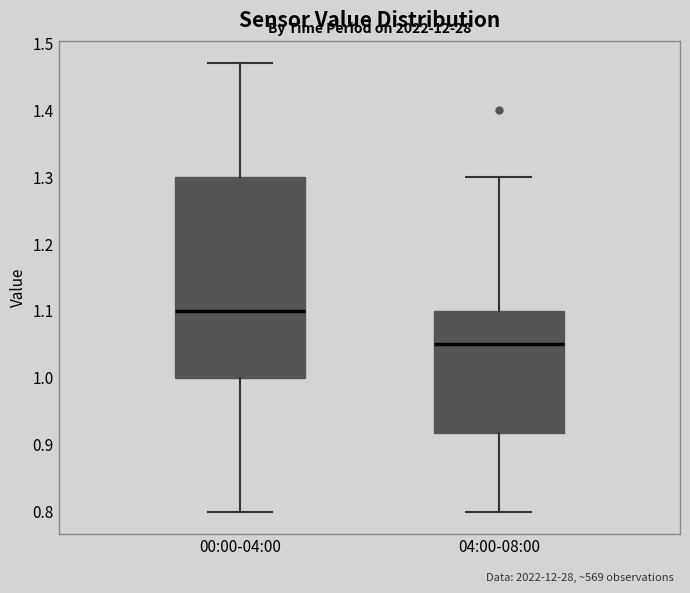

Comparing the boxes themselves (not the whiskers), which one is the tallest?

00:00-04:00